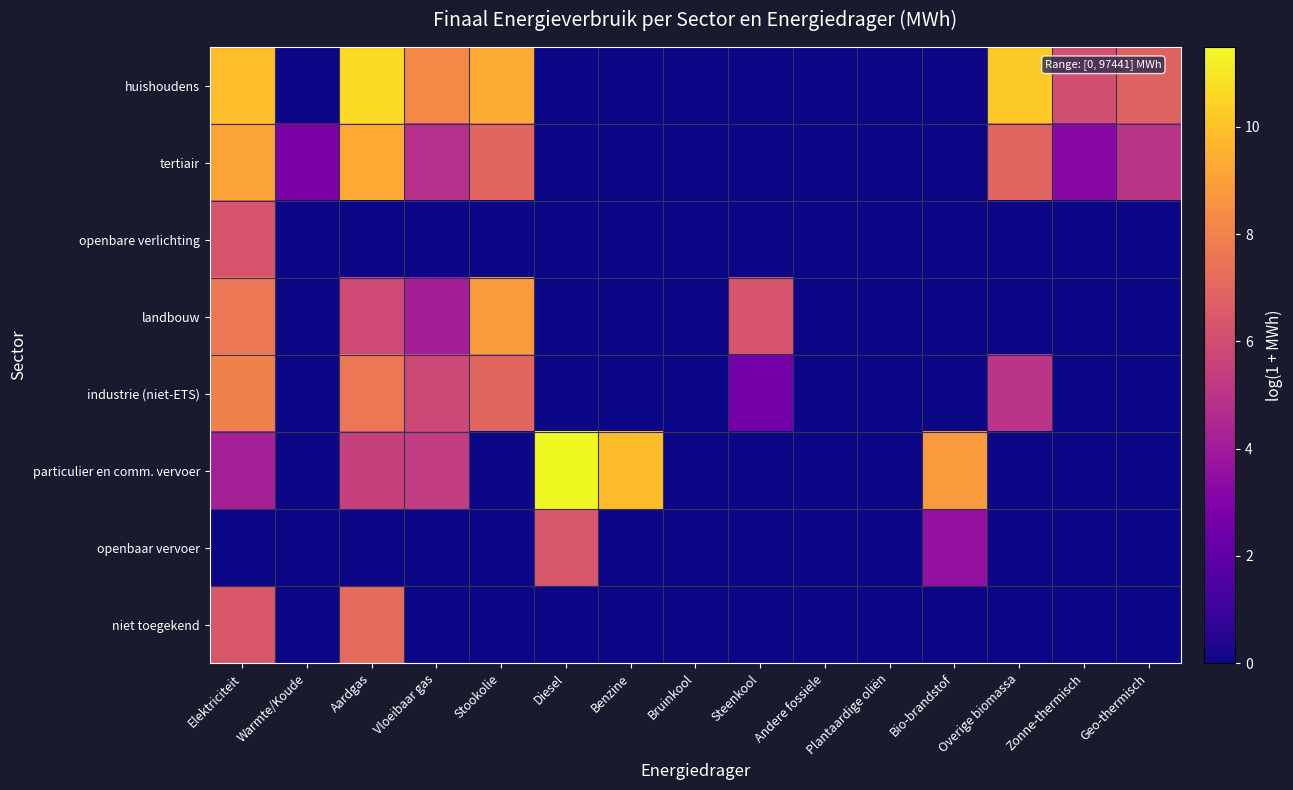

Reading left to right, list all the values displayed in this chart.

huishoudens: Elektriciteit=9.9	Warmte/Koude=0.0	Aardgas=10.7	Vloeibaar gas=8.2	Stookolie=9.4	Diesel=0.0	Benzine=0.0	Bruinkool=0.0	Steenkool=0.0	Andere fossiele=0.0	Plantaardige oliën=0.0	Bio-brandstof=0.0	Overige biomassa=10.2	Zonne-thermisch=6.1	Geo-thermisch=6.9
tertiair: Elektriciteit=9.1	Warmte/Koude=2.8	Aardgas=9.3	Vloeibaar gas=4.8	Stookolie=6.9	Diesel=0.0	Benzine=0.0	Bruinkool=0.0	Steenkool=0.0	Andere fossiele=0.0	Plantaardige oliën=0.0	Bio-brandstof=0.0	Overige biomassa=6.9	Zonne-thermisch=3.2	Geo-thermisch=5.1
openbare verlichting: Elektriciteit=6.3	Warmte/Koude=0.0	Aardgas=0.0	Vloeibaar gas=0.0	Stookolie=0.0	Diesel=0.0	Benzine=0.0	Bruinkool=0.0	Steenkool=0.0	Andere fossiele=0.0	Plantaardige oliën=0.0	Bio-brandstof=0.0	Overige biomassa=0.0	Zonne-thermisch=0.0	Geo-thermisch=0.0
landbouw: Elektriciteit=7.6	Warmte/Koude=0.0	Aardgas=5.9	Vloeibaar gas=4.2	Stookolie=8.9	Diesel=0.0	Benzine=0.0	Bruinkool=0.0	Steenkool=6.3	Andere fossiele=0.0	Plantaardige oliën=0.0	Bio-brandstof=0.0	Overige biomassa=0.0	Zonne-thermisch=0.0	Geo-thermisch=0.0
industrie (niet-ETS): Elektriciteit=8.0	Warmte/Koude=0.0	Aardgas=7.6	Vloeibaar gas=5.8	Stookolie=7.0	Diesel=0.0	Benzine=0.0	Bruinkool=0.0	Steenkool=2.6	Andere fossiele=0.0	Plantaardige oliën=0.0	Bio-brandstof=0.0	Overige biomassa=5.0	Zonne-thermisch=0.0	Geo-thermisch=0.0
particulier en comm. vervoer: Elektriciteit=4.2	Warmte/Koude=0.0	Aardgas=5.5	Vloeibaar gas=5.3	Stookolie=0.0	Diesel=11.5	Benzine=9.8	Bruinkool=0.0	Steenkool=0.0	Andere fossiele=0.0	Plantaardige oliën=0.0	Bio-brandstof=8.8	Overige biomassa=0.0	Zonne-thermisch=0.0	Geo-thermisch=0.0
openbaar vervoer: Elektriciteit=0.0	Warmte/Koude=0.0	Aardgas=0.0	Vloeibaar gas=0.0	Stookolie=0.0	Diesel=6.4	Benzine=0.0	Bruinkool=0.0	Steenkool=0.0	Andere fossiele=0.0	Plantaardige oliën=0.0	Bio-brandstof=3.6	Overige biomassa=0.0	Zonne-thermisch=0.0	Geo-thermisch=0.0
niet toegekend: Elektriciteit=6.4	Warmte/Koude=0.0	Aardgas=7.2	Vloeibaar gas=0.0	Stookolie=0.0	Diesel=0.0	Benzine=0.0	Bruinkool=0.0	Steenkool=0.0	Andere fossiele=0.0	Plantaardige oliën=0.0	Bio-brandstof=0.0	Overige biomassa=0.0	Zonne-thermisch=0.0	Geo-thermisch=0.0